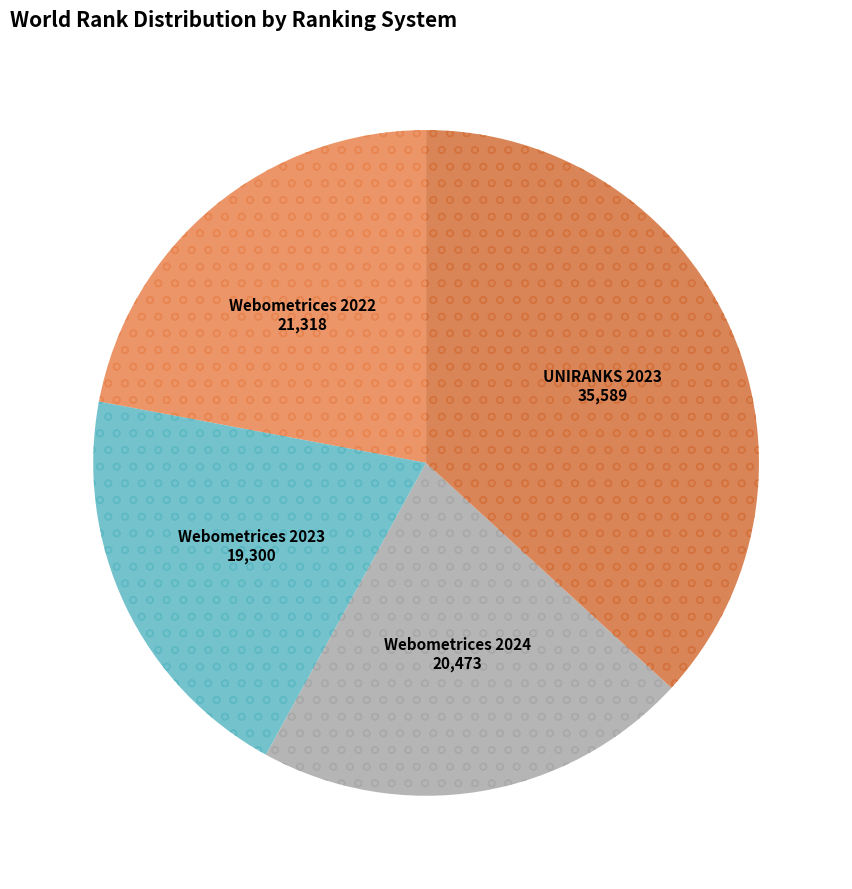

Rank the categories by value from highest to lowest.

UNIRANKS 2023, Webometrices 2022, Webometrices 2024, Webometrices 2023